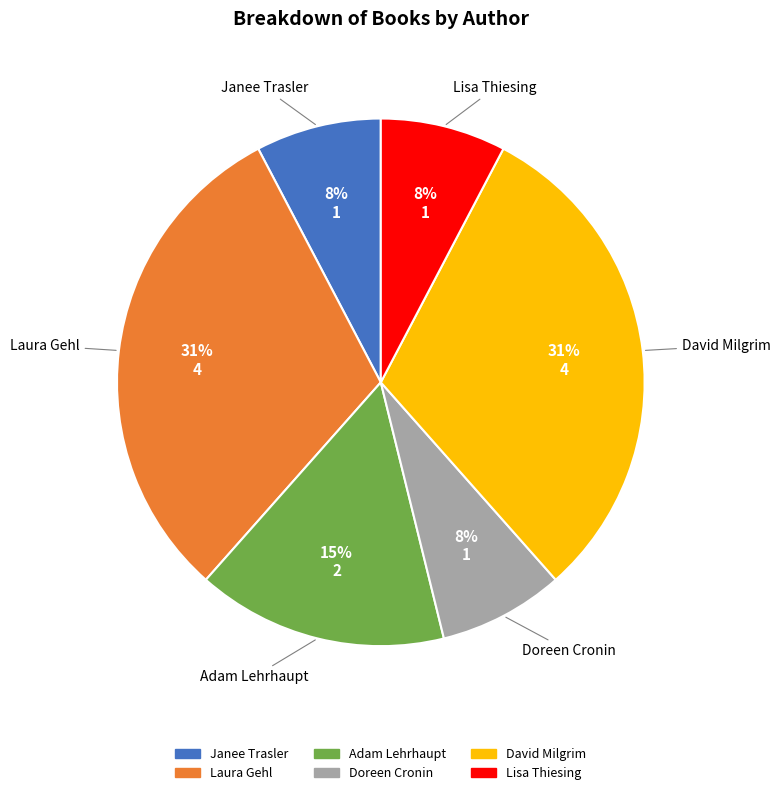

Is there any slice that represents more than half of the pie?

No